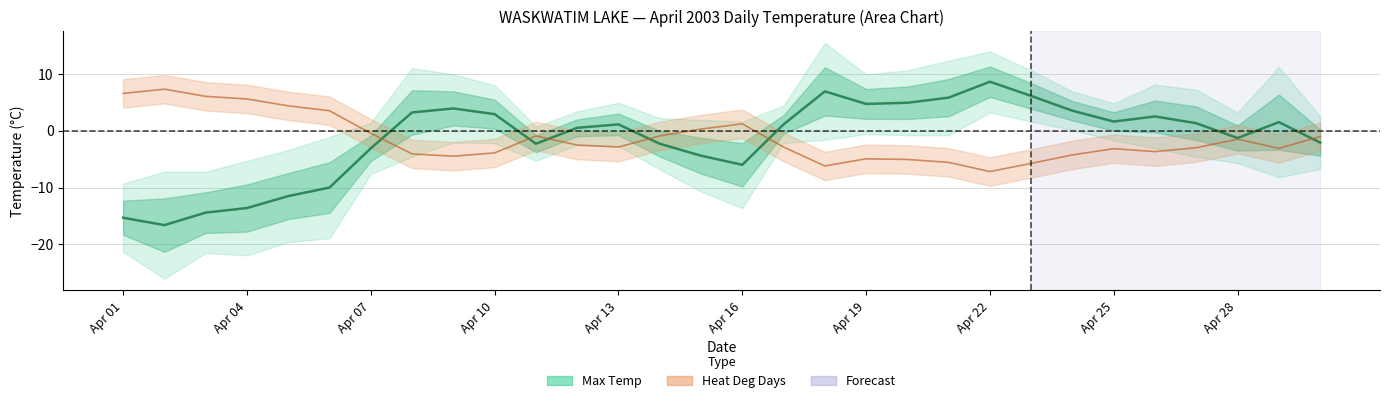

What position from the left is Apr 07?

3